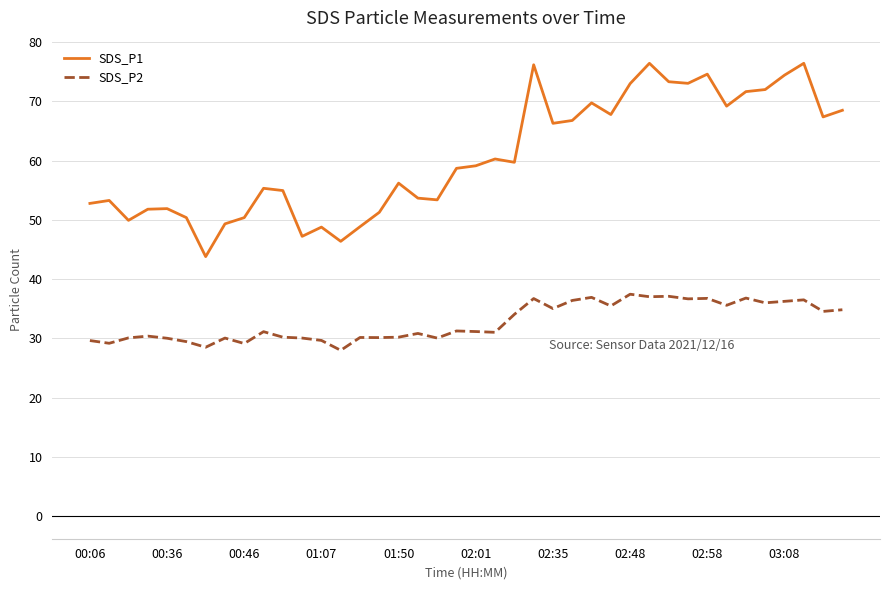

Which series has the widest spread of values?

SDS_P1